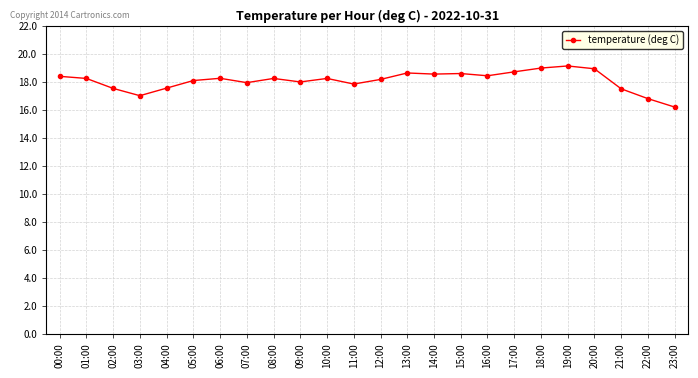

What is the ratio of the value at 18:00 to the value at 06:00?

1.0